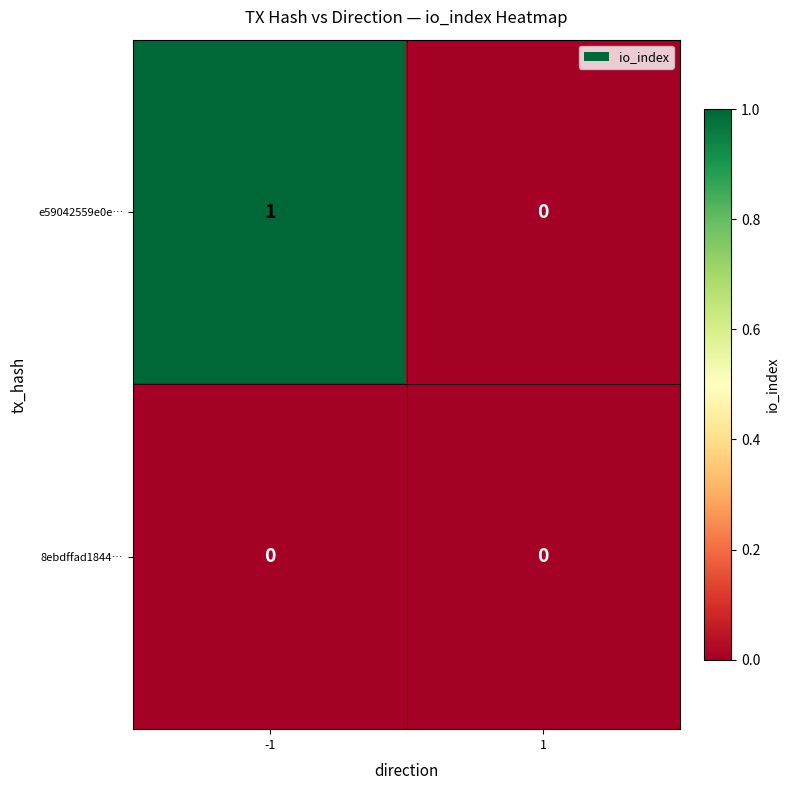

What is the maximum value shown in the chart?

1